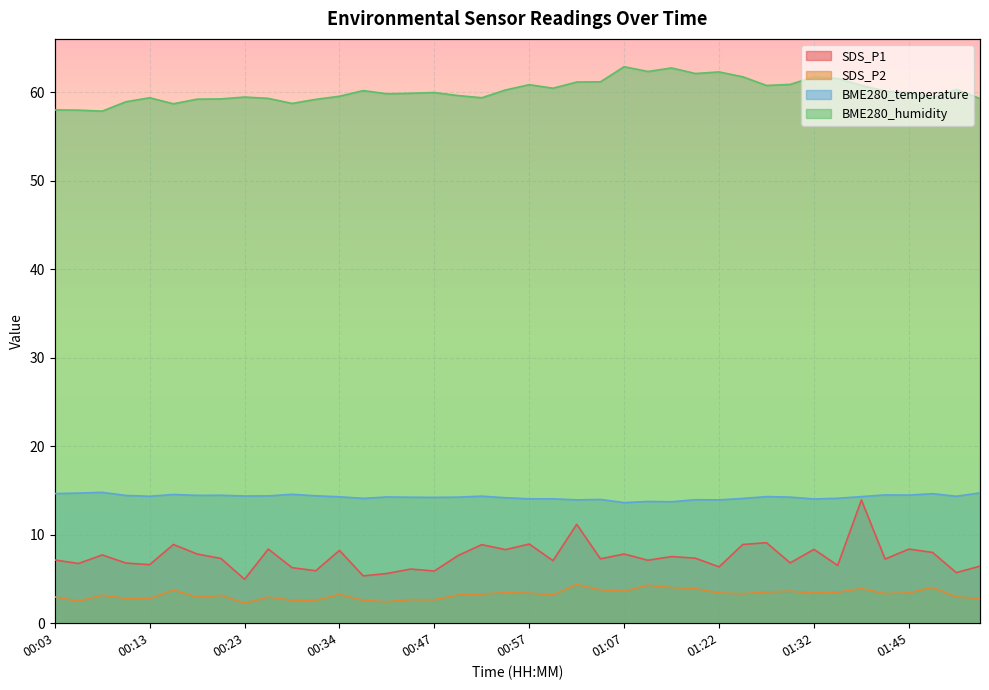

Which category has the lowest value across all series?

00:23